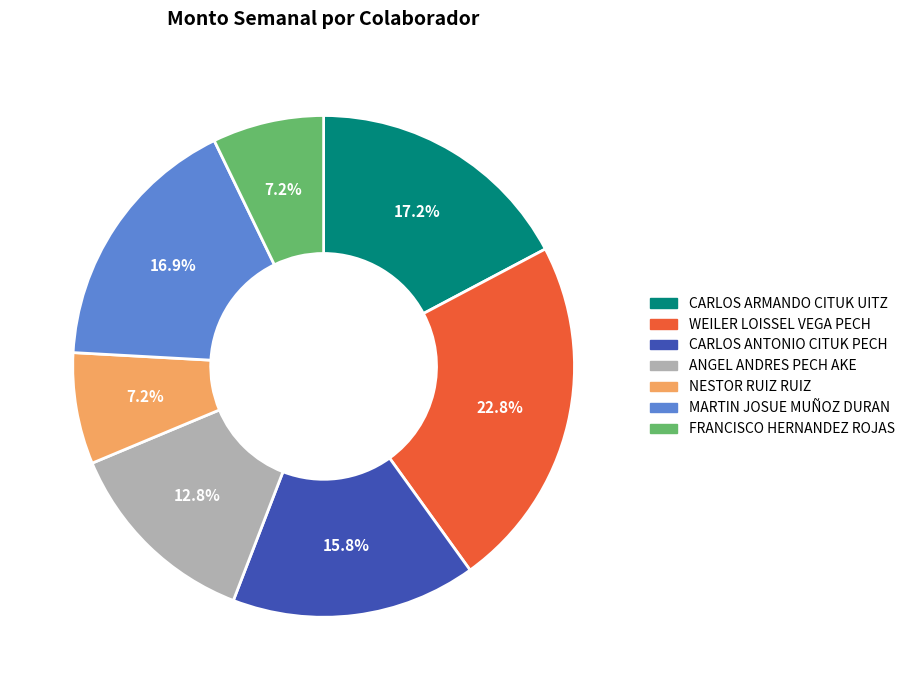

How many segments does this pie chart have?

7